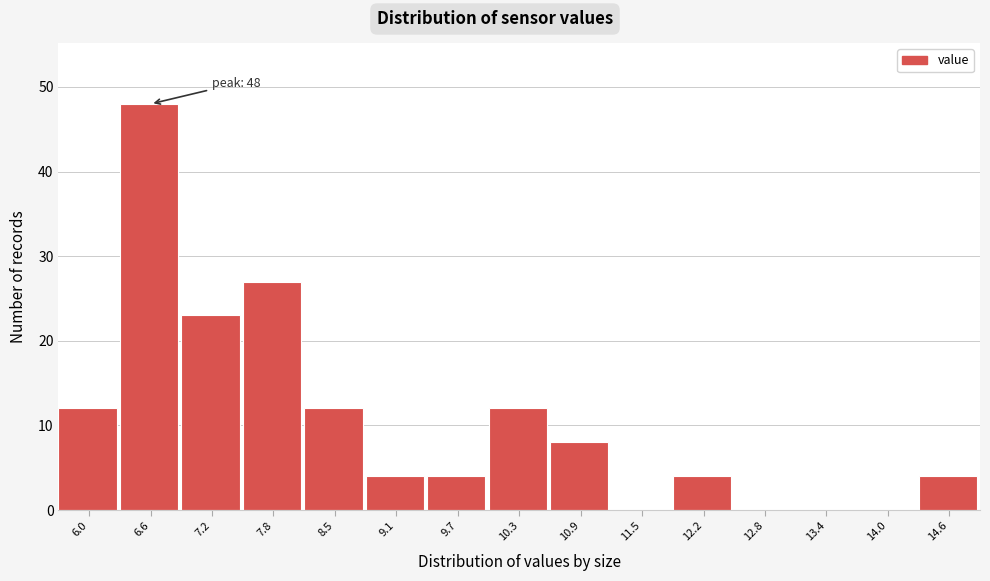

Reading left to right, list all the values displayed in this chart.

6.0=12	6.6=48	7.2=23	7.8=27	8.5=12	9.1=4	9.7=4	10.3=12	10.9=8	11.5=0	12.2=4	12.8=0	13.4=0	14.0=0	14.6=4